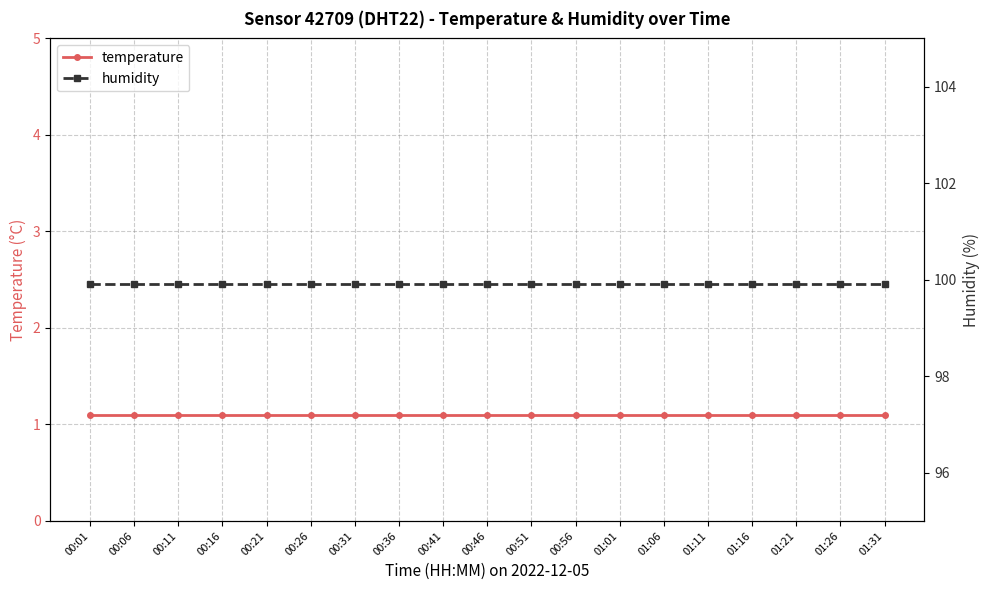

True or false: humidity has more than 0 points higher than both neighbors.

False